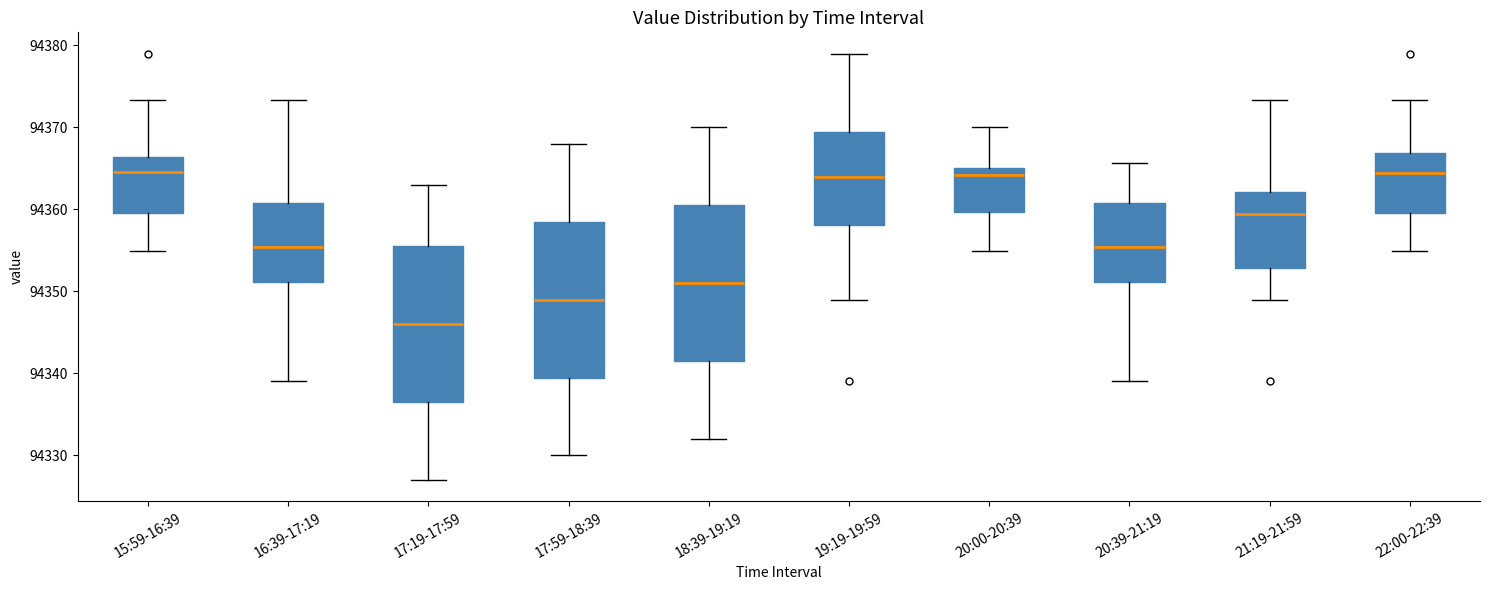

Reading left to right, read every box against the y-axis: the position of its median line, the range the box covers, and the ends of its whiskers. The values are not printed on the chart, so give them approximately, as read against the axis.

15:59-16:39: median 94365, box 94360 to 94366, whiskers 94355 to 94373
16:39-17:19: median 94355, box 94351 to 94361, whiskers 94339 to 94373
17:19-17:59: median 94346, box 94337 to 94356, whiskers 94327 to 94363
17:59-18:39: median 94349, box 94340 to 94359, whiskers 94330 to 94368
18:39-19:19: median 94351, box 94342 to 94361, whiskers 94332 to 94370
19:19-19:59: median 94364, box 94358 to 94370, whiskers 94349 to 94379
20:00-20:39: median 94364, box 94360 to 94365, whiskers 94355 to 94370
20:39-21:19: median 94355, box 94351 to 94361, whiskers 94339 to 94366
21:19-21:59: median 94359, box 94353 to 94362, whiskers 94349 to 94373
22:00-22:39: median 94364, box 94360 to 94367, whiskers 94355 to 94373